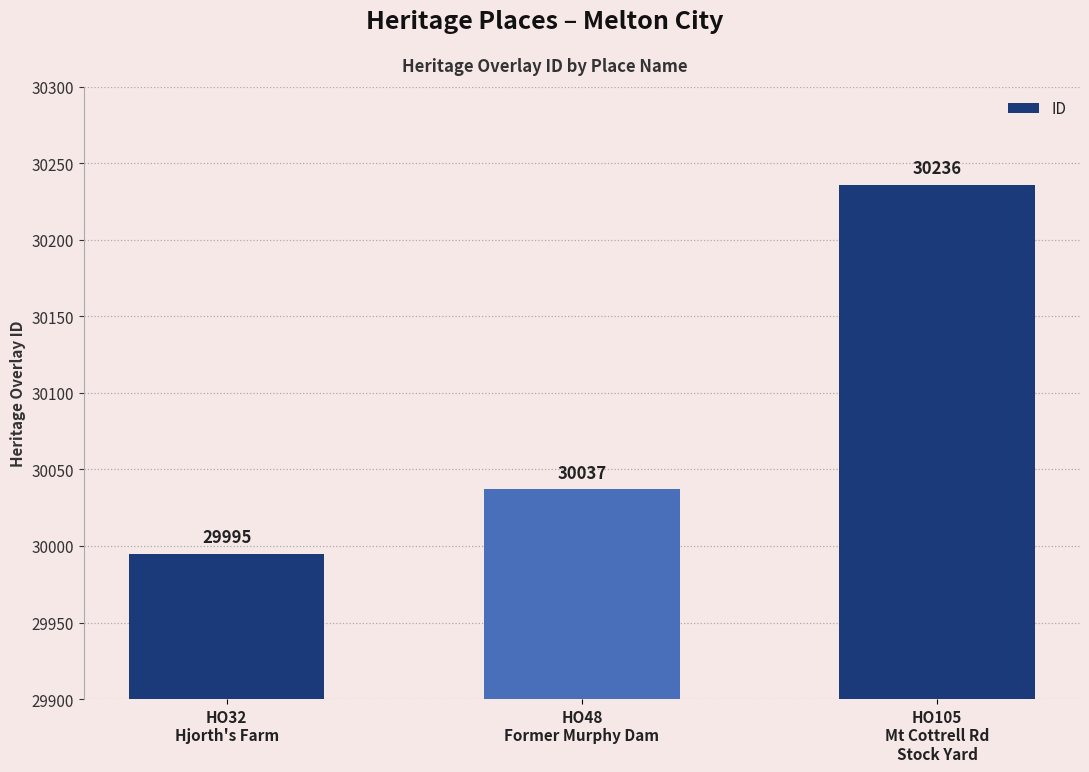

Is it true that the value at HO48
Former Murphy Dam is 42902?

False